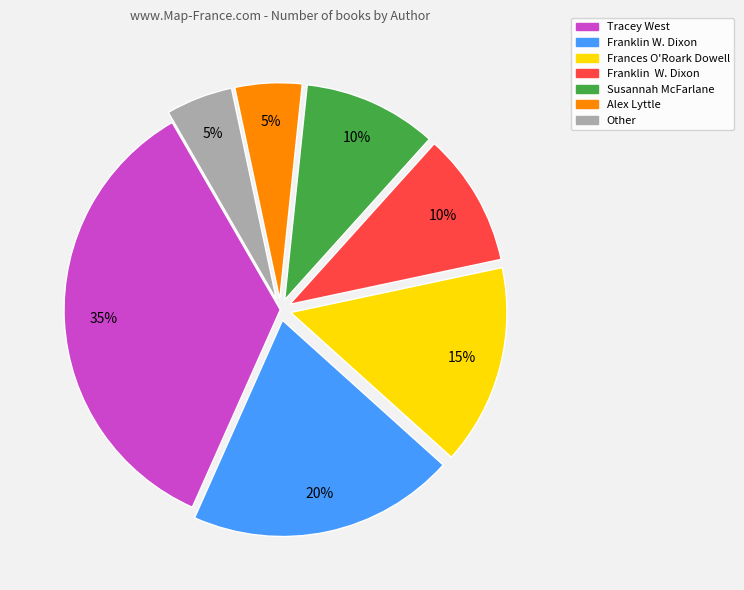

How many segments does this pie chart have?

7